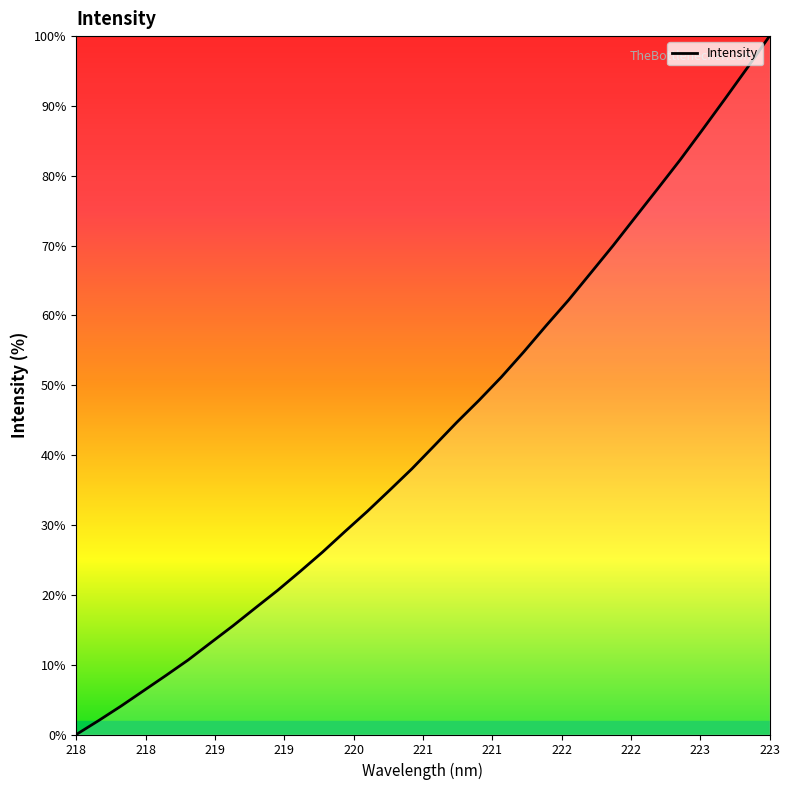

Does the chart display data point markers on the line(s)?

No